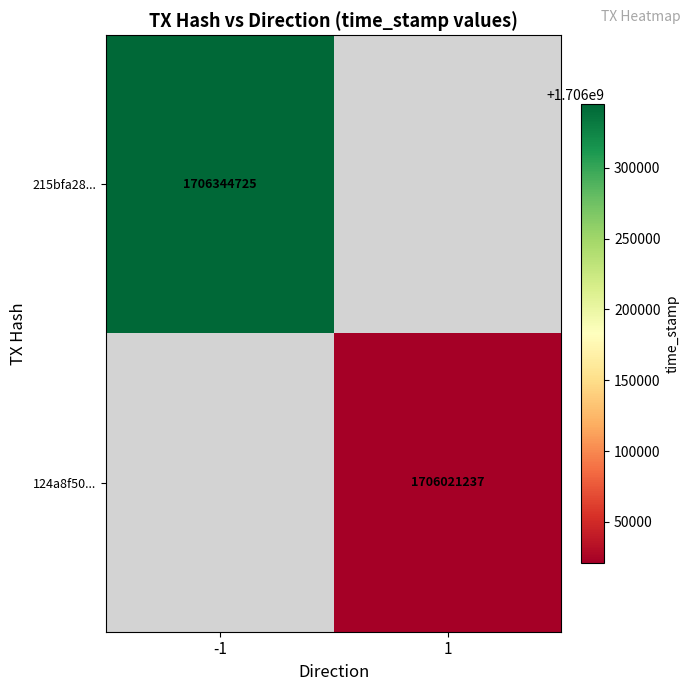

Between 1 and -1, which is larger?

-1